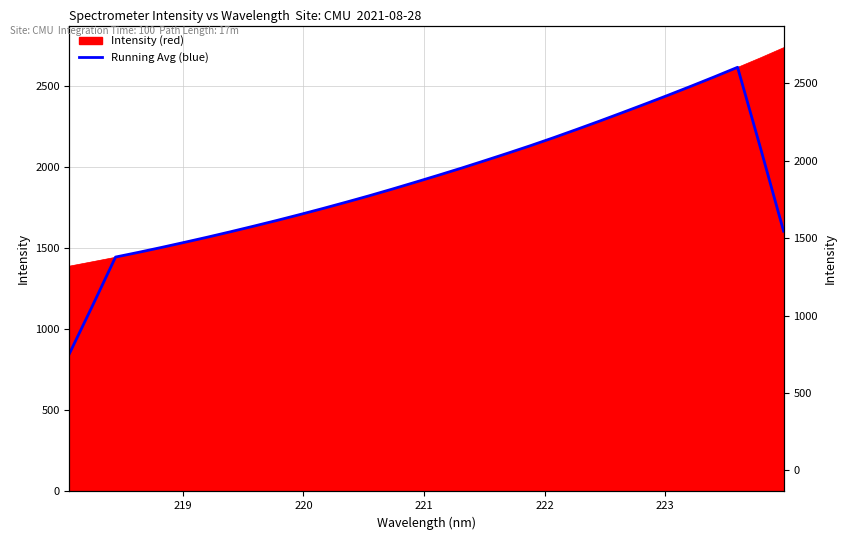

The chart shows a value of 639.3 at 21. True or false?

False